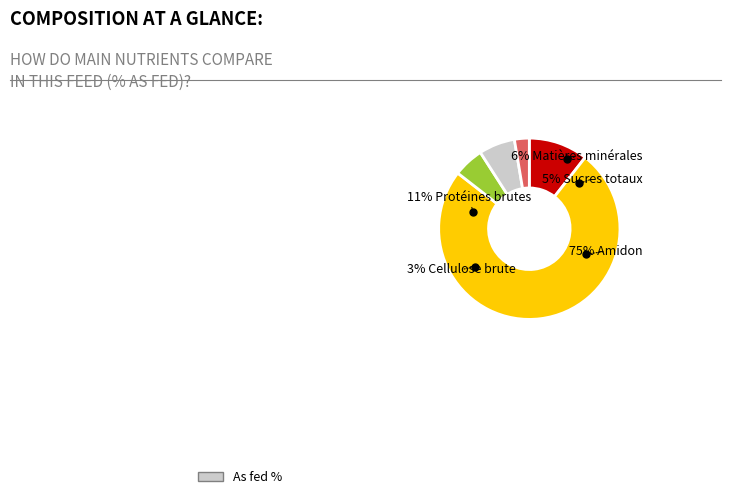

How many segments does this pie chart have?

5